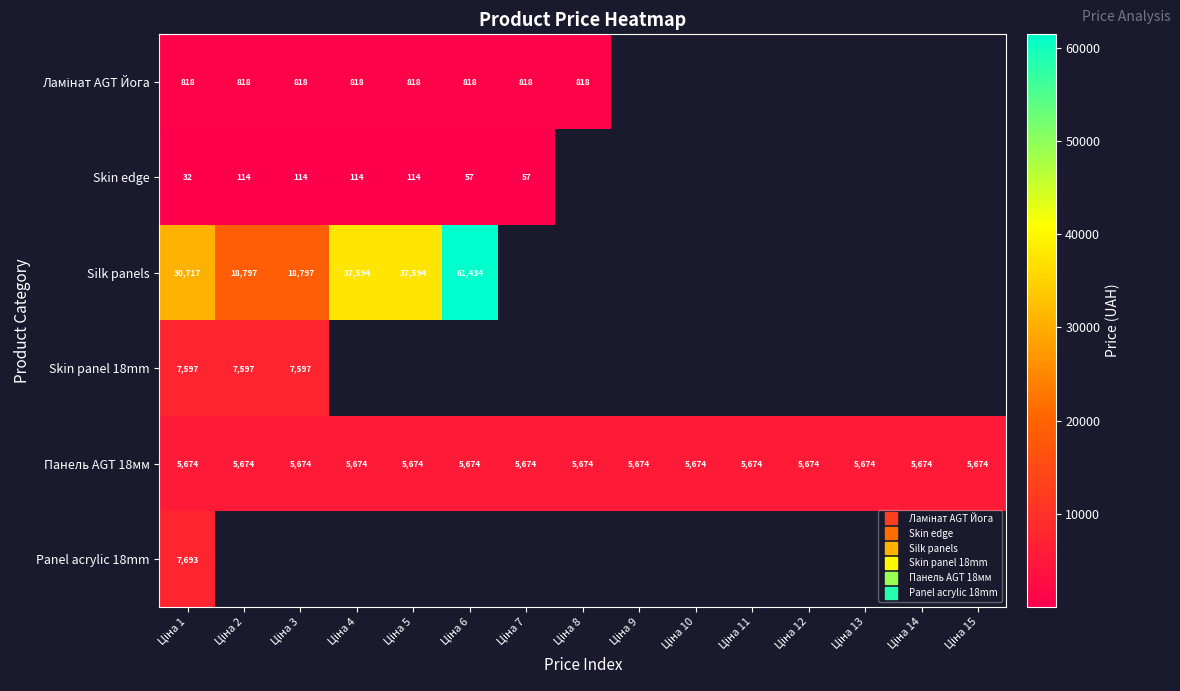

At which label is Panel acrylic 18mm closest to 7693?

Ціна 1